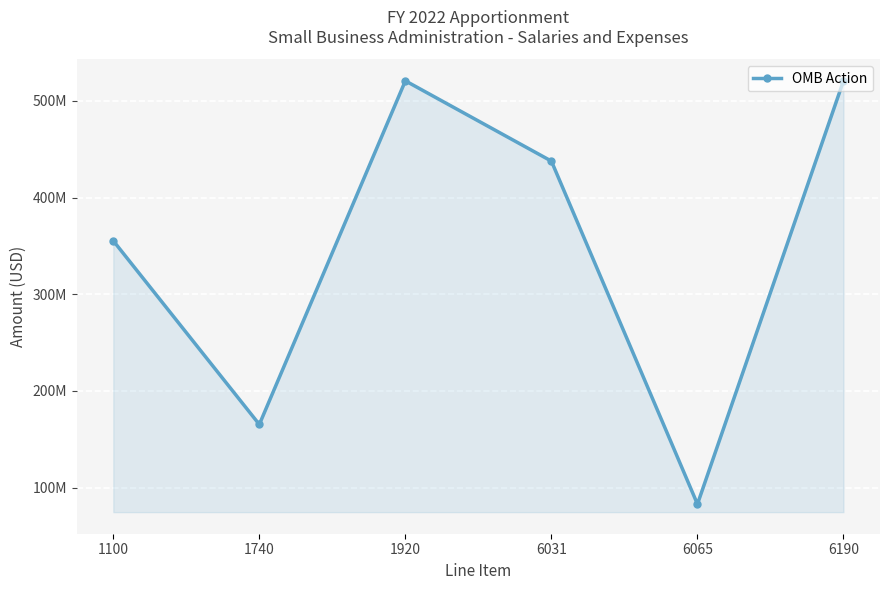

How many points are lower than both their immediate neighbors (excluding endpoints)?

2